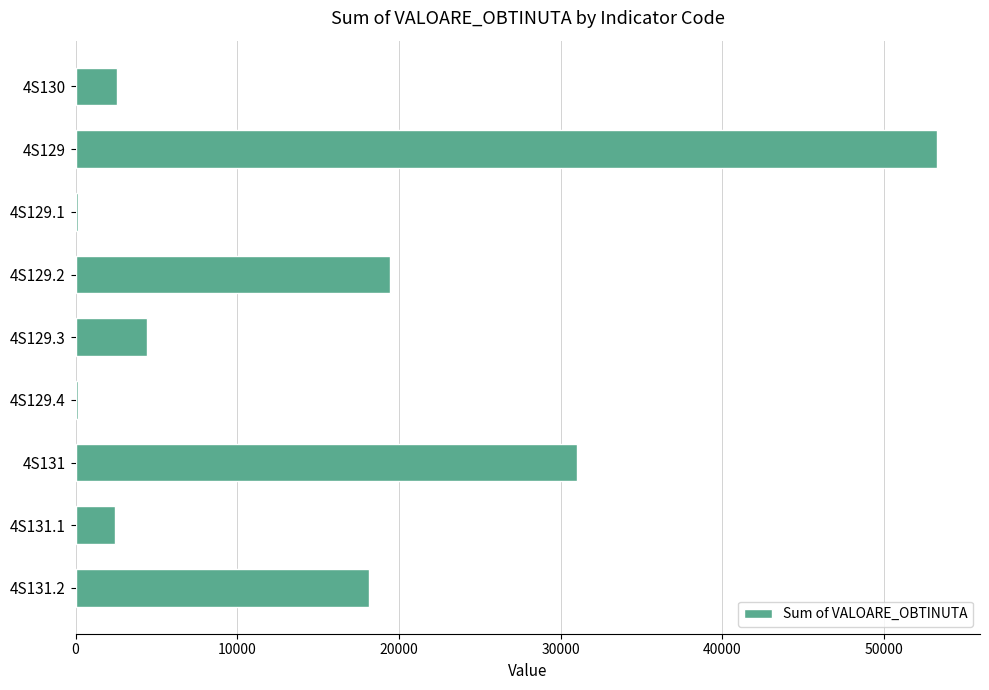

Which label corresponds to the largest value in the chart?

4S129